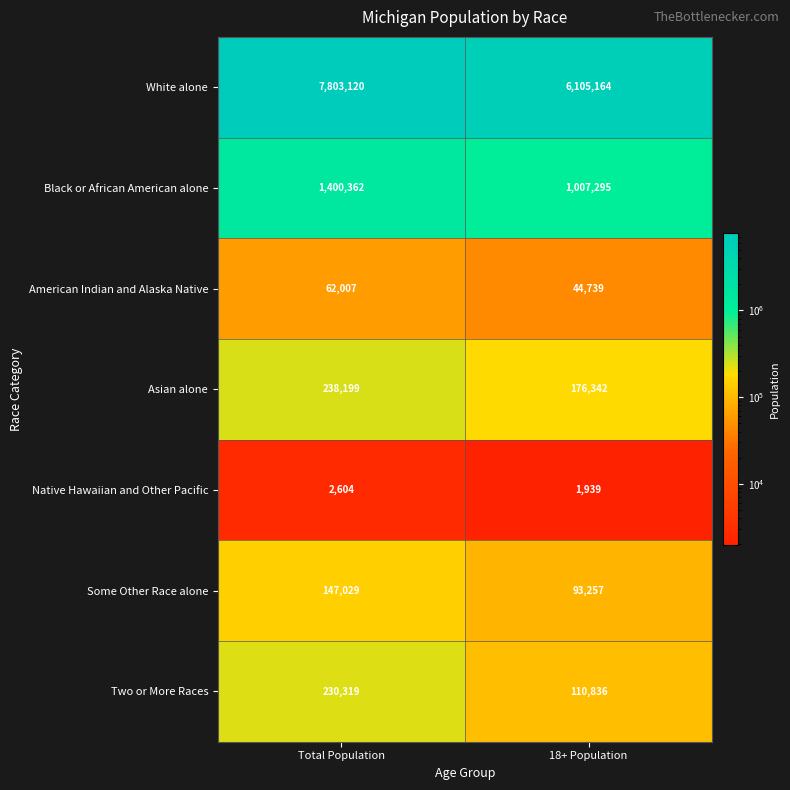

At Total Population, list the series in order from largest to smallest.

White alone, Black or African American alone, Asian alone, Two or More Races, Some Other Race alone, American Indian and Alaska Native, Native Hawaiian and Other Pacific